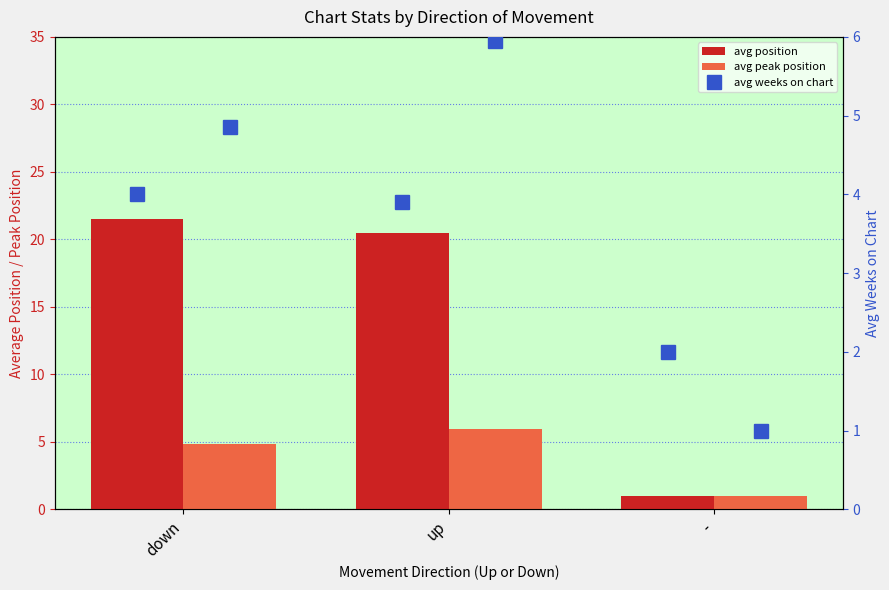

Which category has the highest value in the avg position series?

down